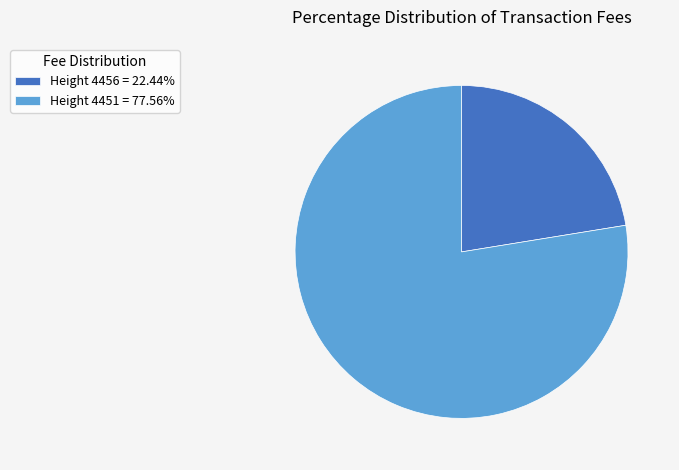

How many segments does this pie chart have?

2